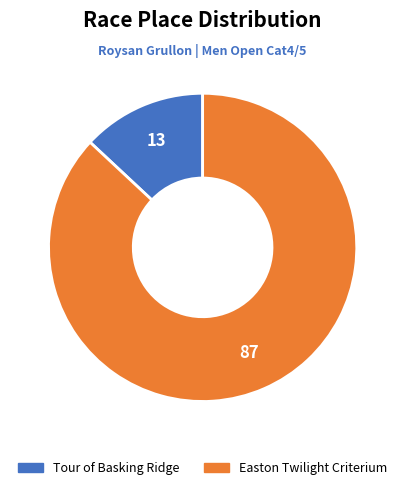

Does Easton Twilight Criterium account for over 50% of the chart?

Yes